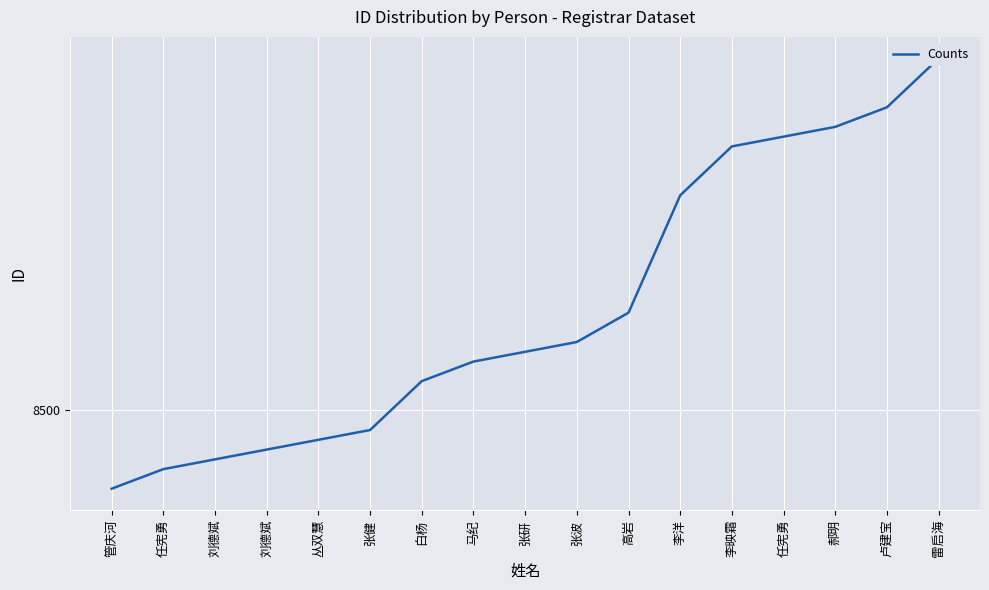

Read the value at 张健, to the nearest 5.

8500